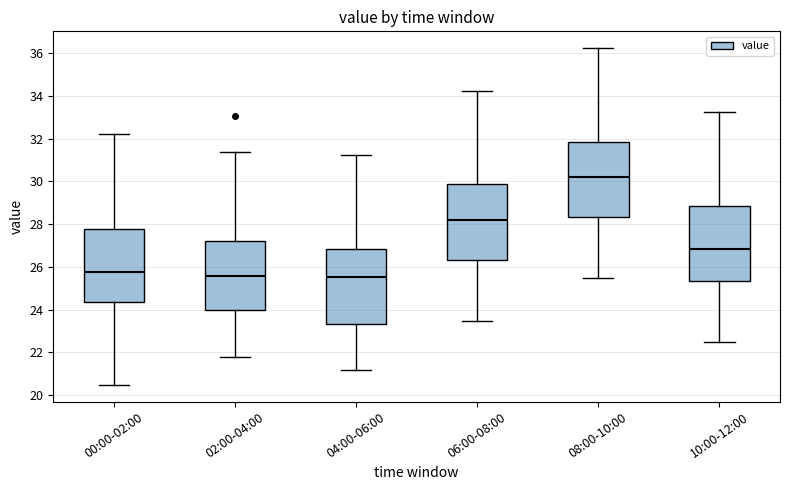

Reading left to right, transcribe this box plot: for each box, give where its median line is, the range the box spans, and where its two whiskers end, as read against the y-axis. The values are not printed on the chart, so give them approximately, as read against the axis.

00:00-02:00: median 25.8, box 24.4 to 27.8, whiskers 20.4 to 32.2
02:00-04:00: median 25.6, box 24.0 to 27.2, whiskers 21.8 to 31.4
04:00-06:00: median 25.6, box 23.4 to 26.8, whiskers 21.2 to 31.2
06:00-08:00: median 28.2, box 26.4 to 29.8, whiskers 23.4 to 34.2
08:00-10:00: median 30.2, box 28.4 to 31.8, whiskers 25.4 to 36.2
10:00-12:00: median 26.8, box 25.4 to 28.8, whiskers 22.4 to 33.2